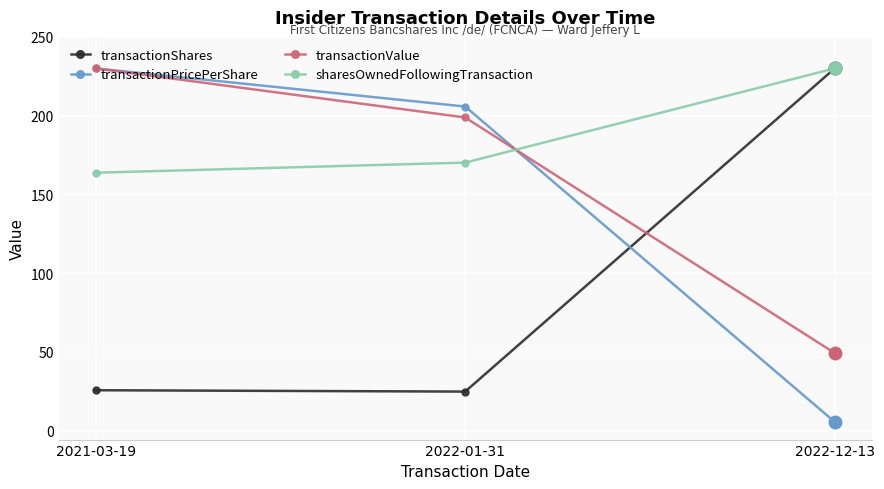

How many categories are shown in the chart?

3